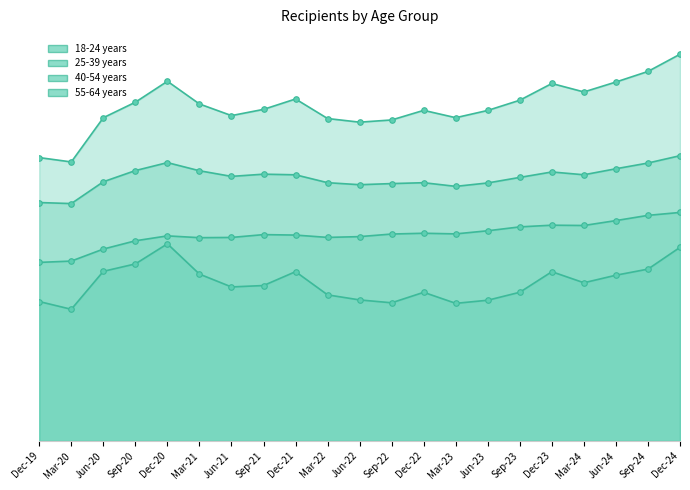

Between Sep-20 and Dec-24, which is larger?

Dec-24